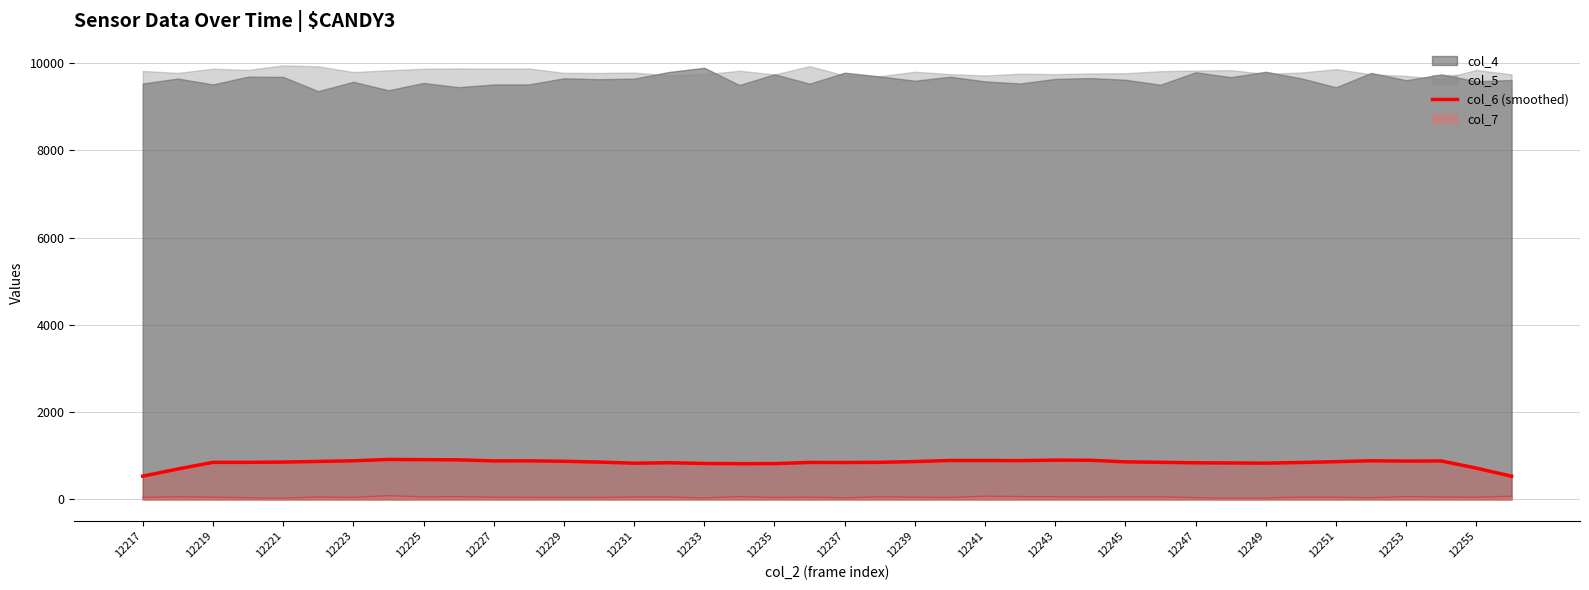

How many data points are less than 855?

19